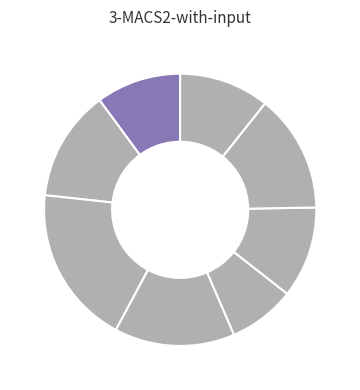

Count the number of slices in the pie.

8